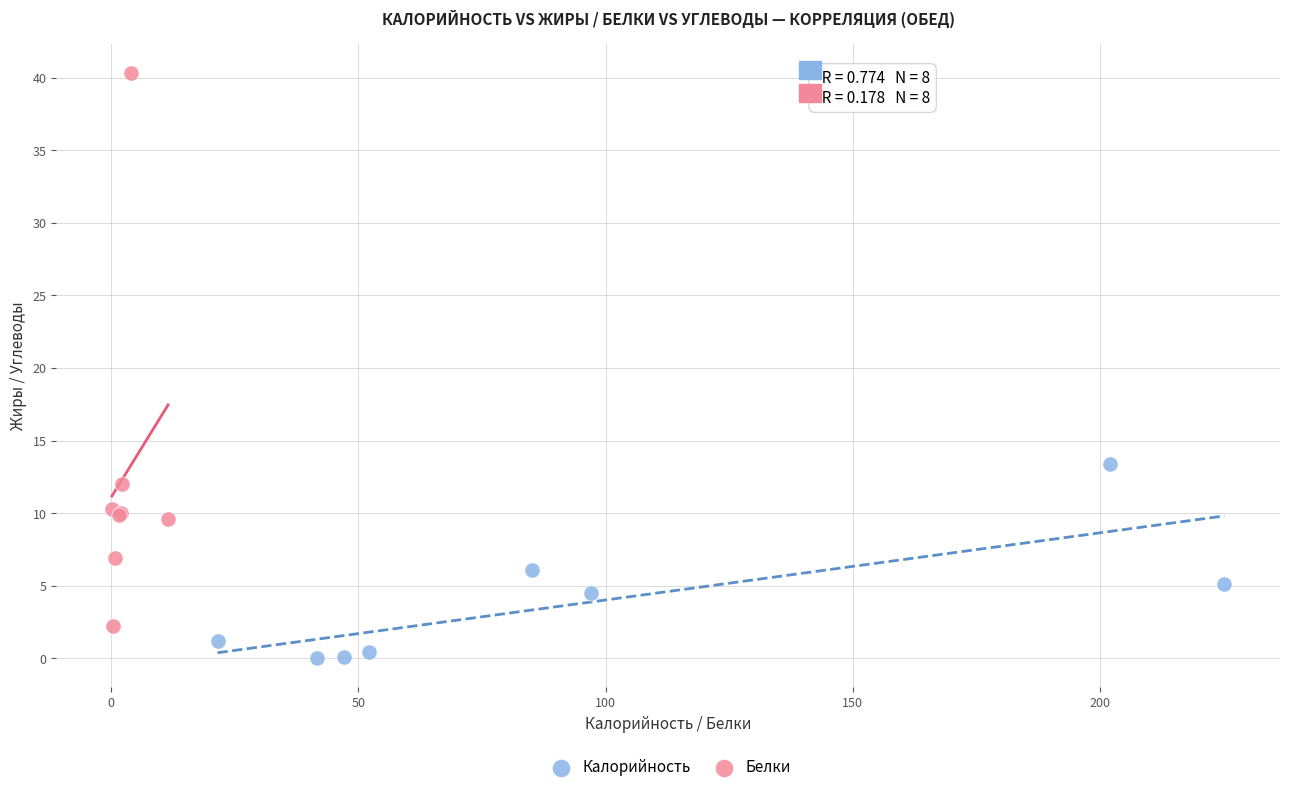

What are all the series names shown in the legend?

Калорийность, Белки